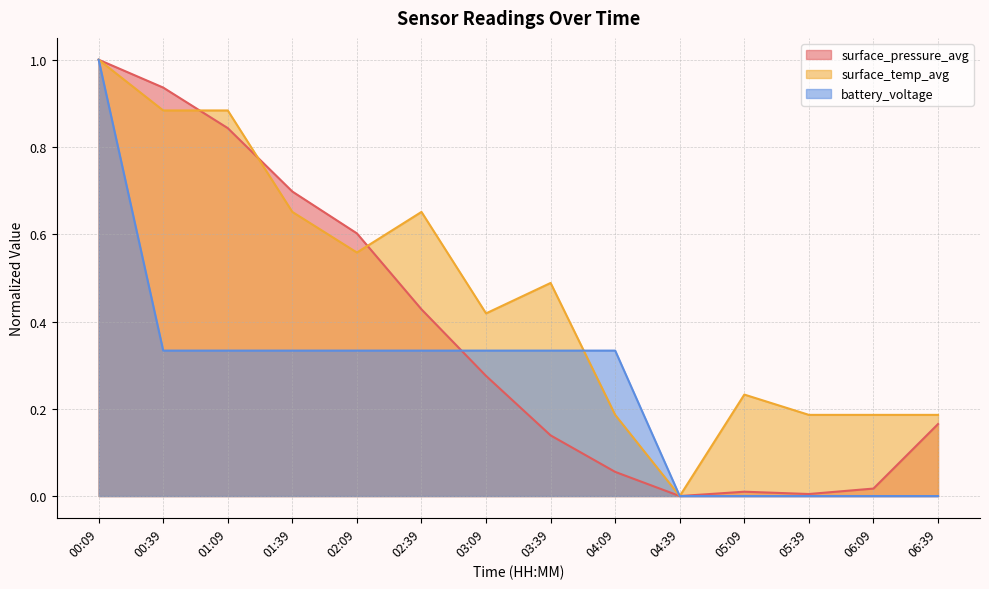

True or false: surface_temp_avg has more than 2 points higher than both neighbors.

True